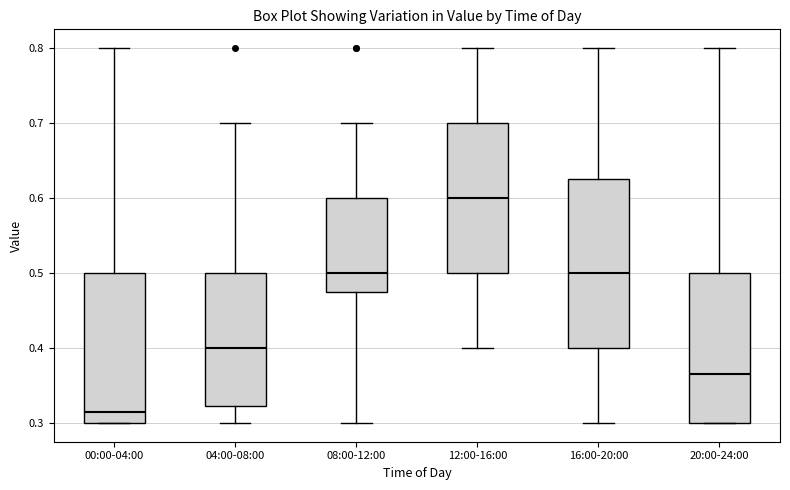

Comparing the boxes themselves (not the whiskers), which one is the tallest?

16:00-20:00